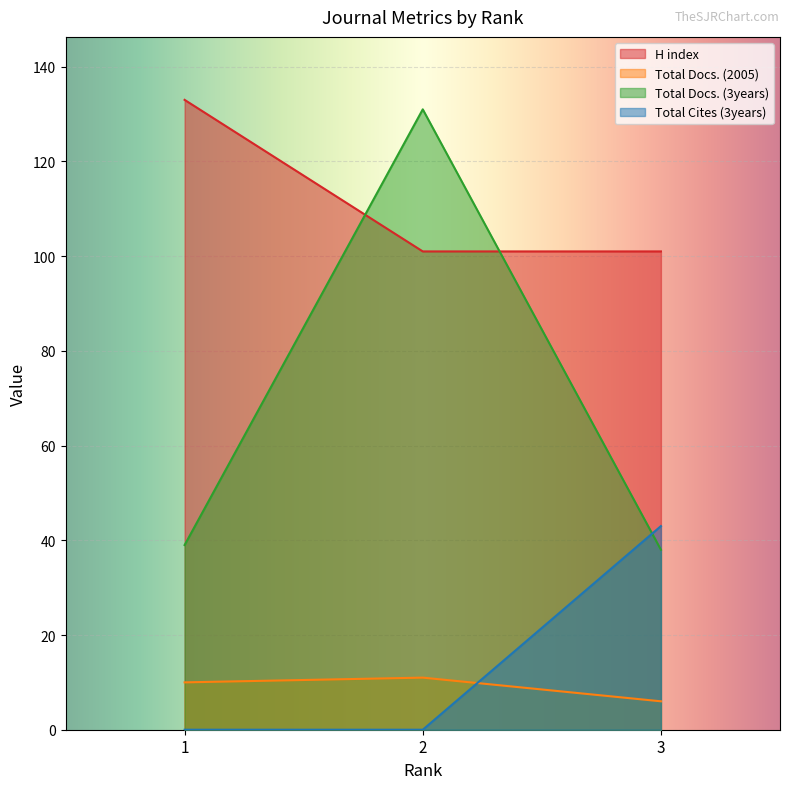

Is it true that Total Docs. (2005) equals 6 at 3?

True